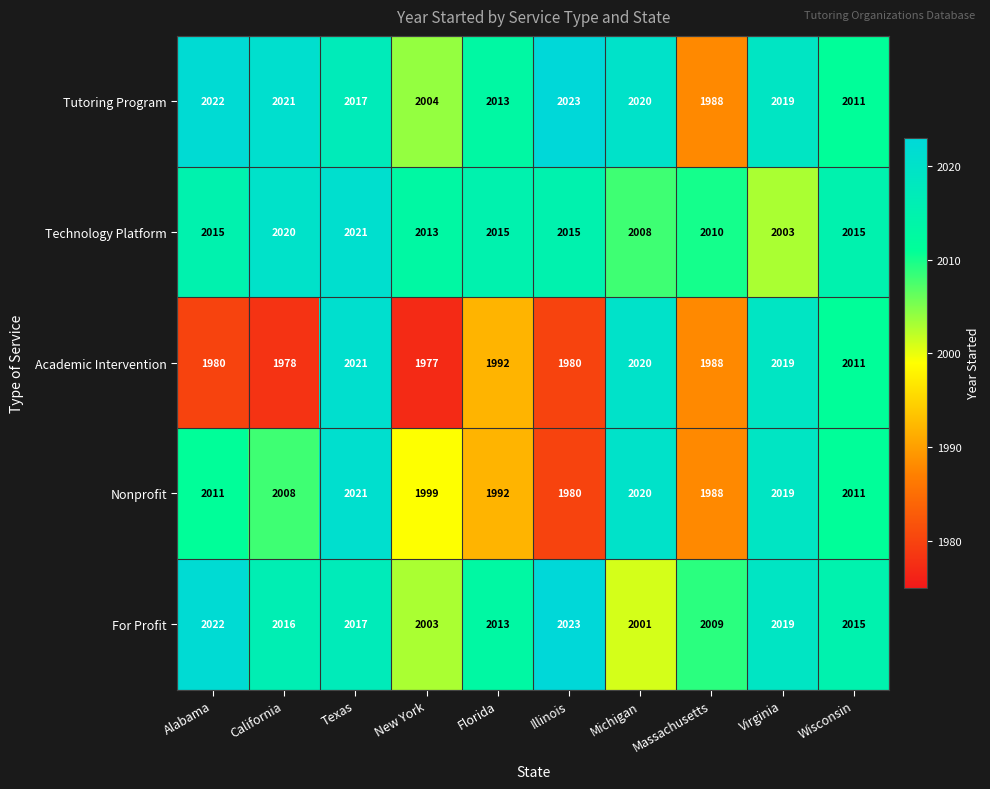

Which label corresponds to the smallest value in the chart?

New York